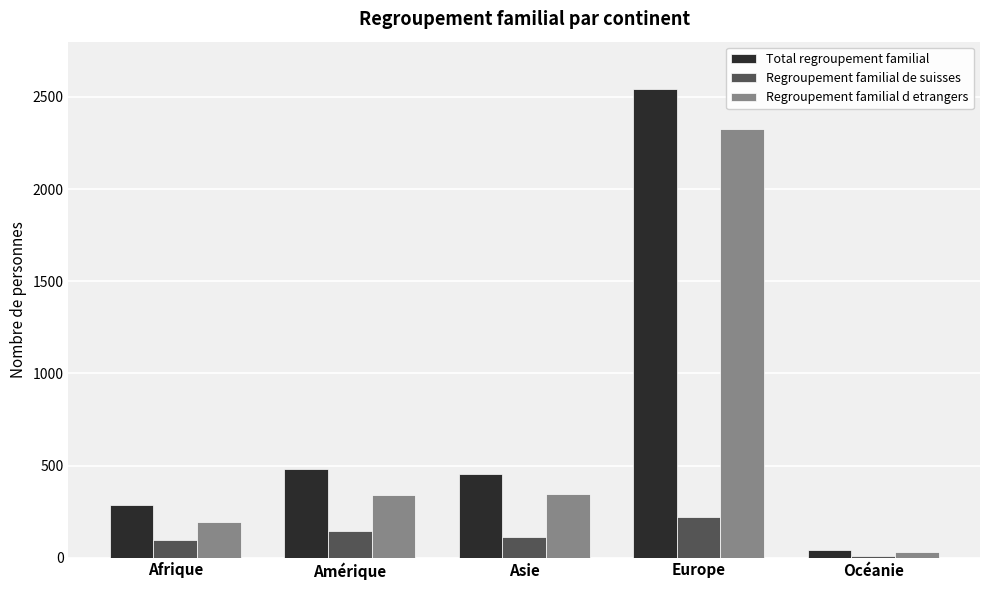

What is the difference between the maximum and minimum values in the Total regroupement familial series?

2503